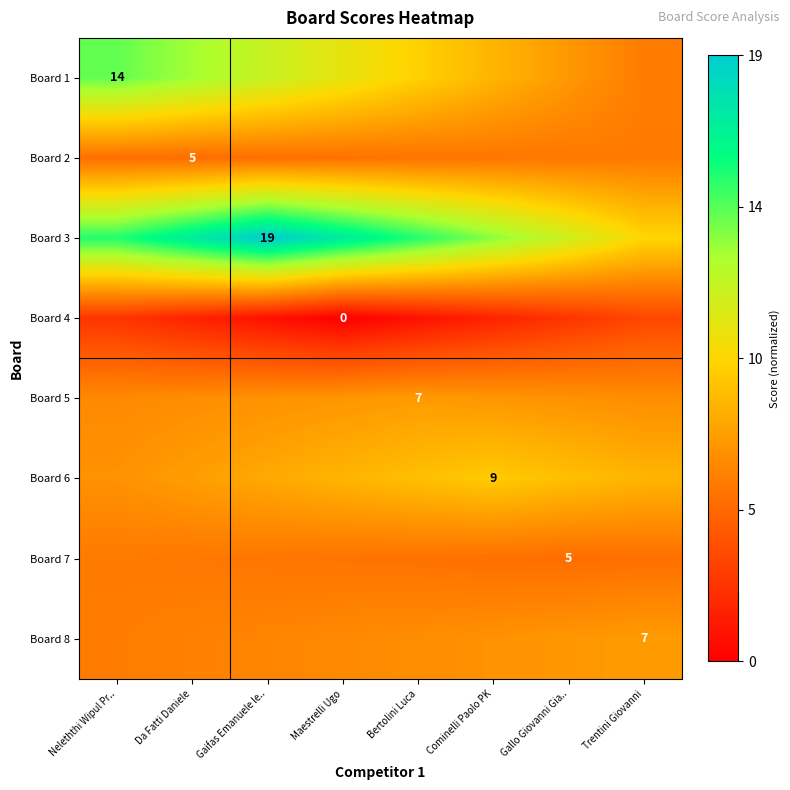

The Board 1 series shows 0.2 at Gaifas Emanuele le... True or false?

False